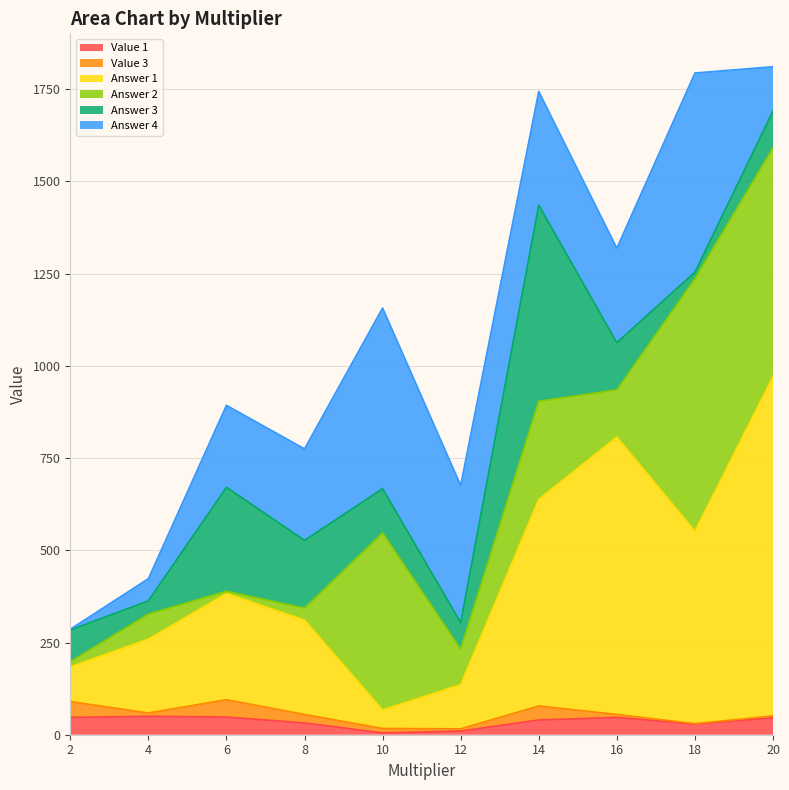

What is the average value of the Answer 4 series?

262